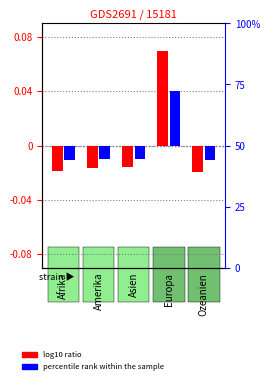

Which category has the highest value in the Erwerbstätigkeit ohne Kontingentierung series?

Europa